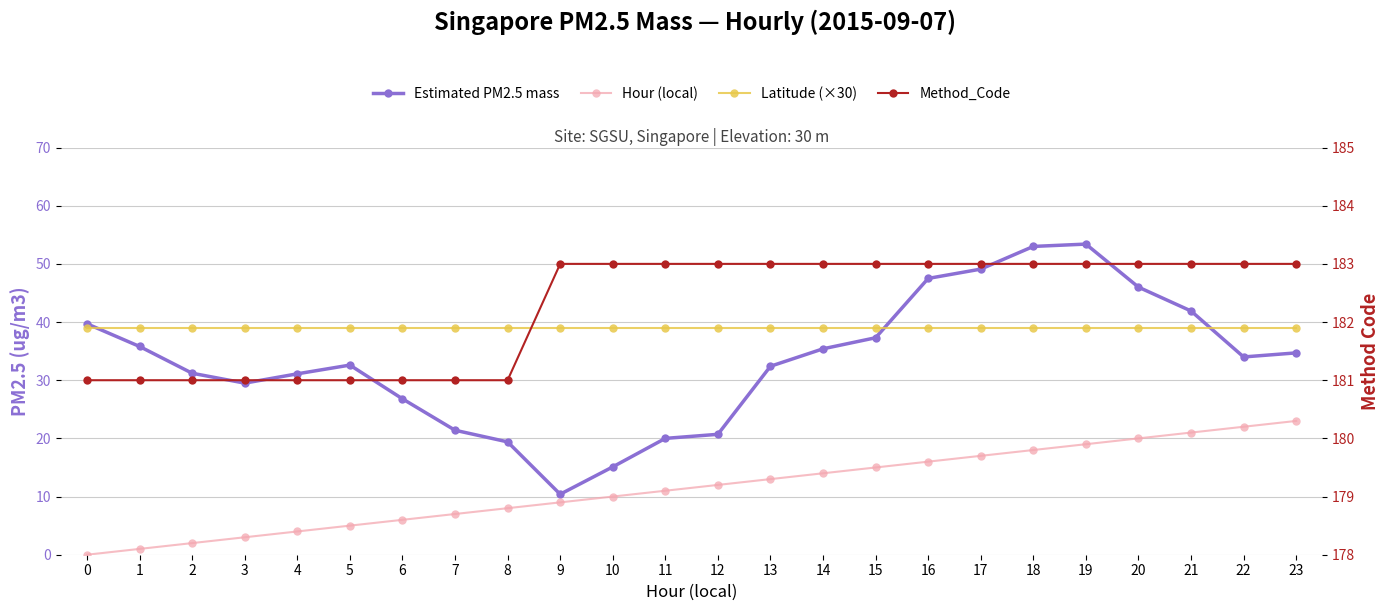

True or false: Hour (local) has more than 2 interior local peaks.

False